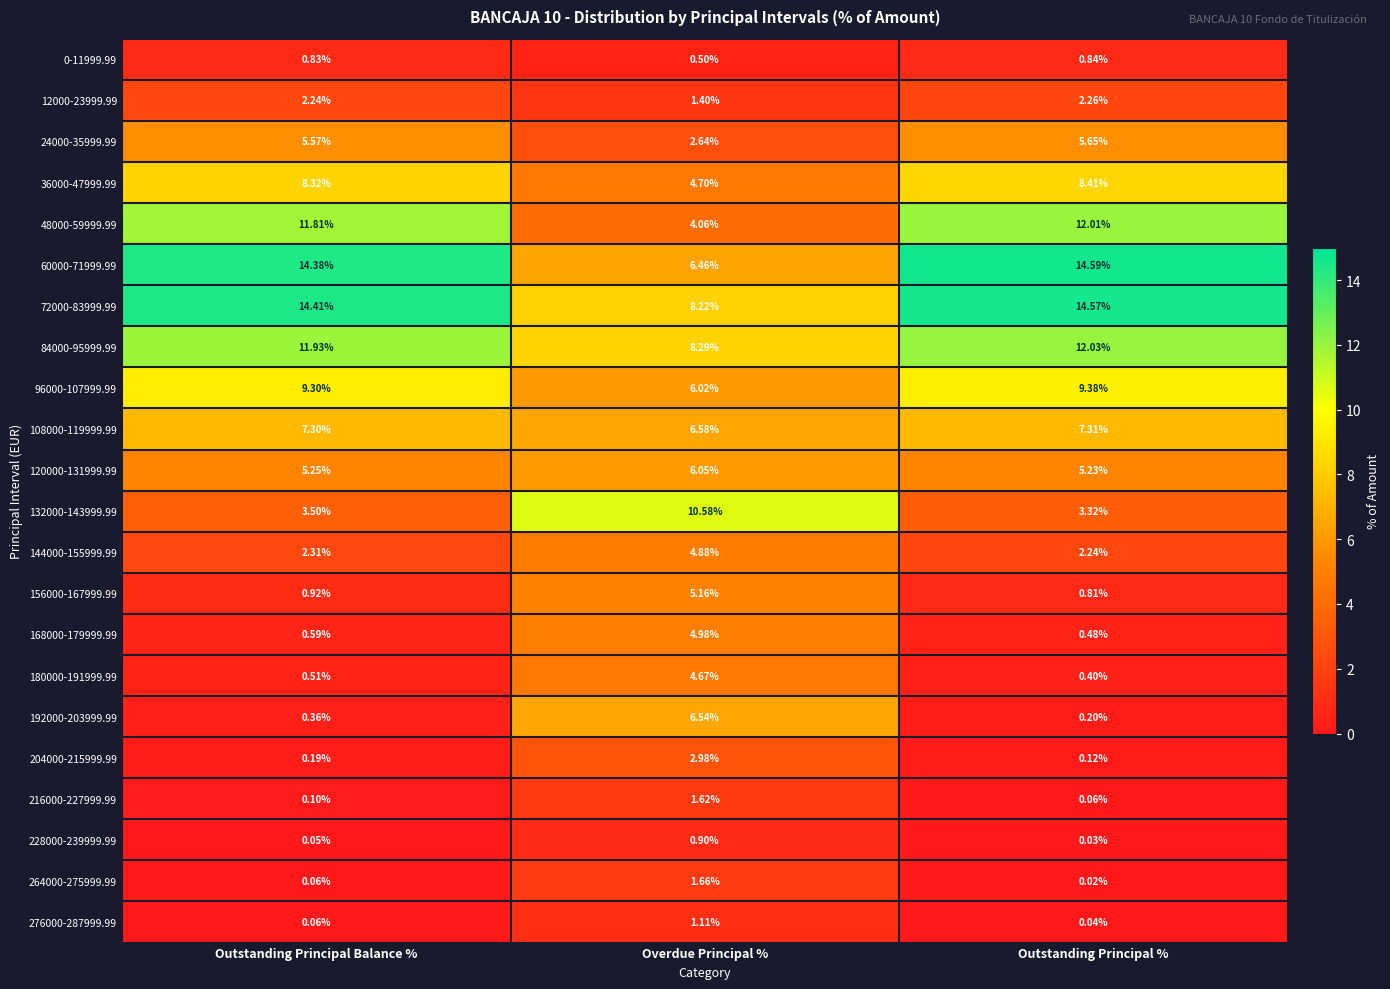

What is the spread (max minus min) of values at Outstanding Principal Balance %?

14.4